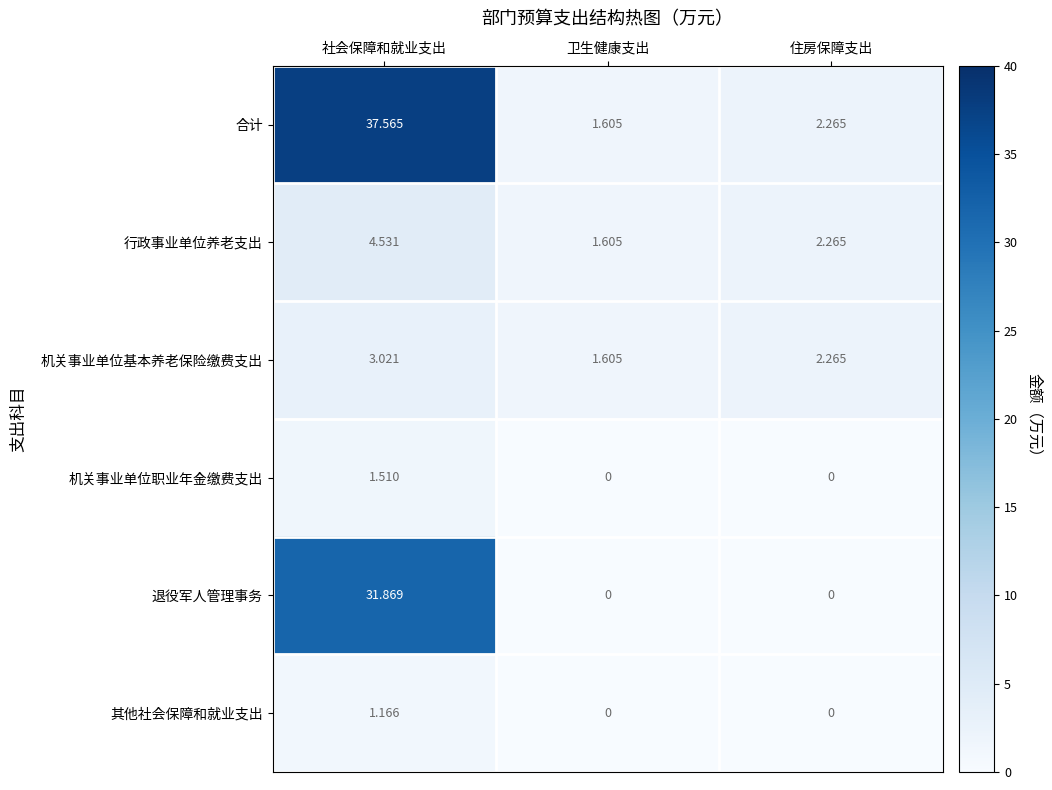

What is the total value across all series at 卫生健康支出?

4.8